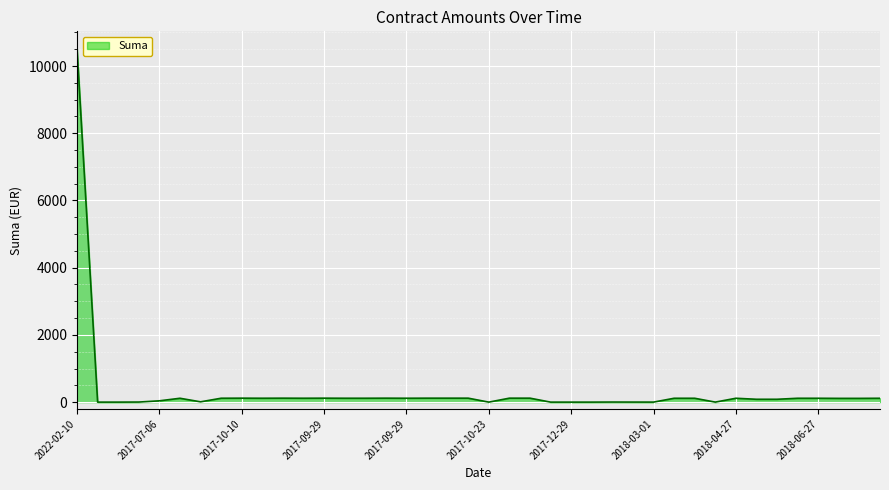

What is the greatest value displayed?

10506.3